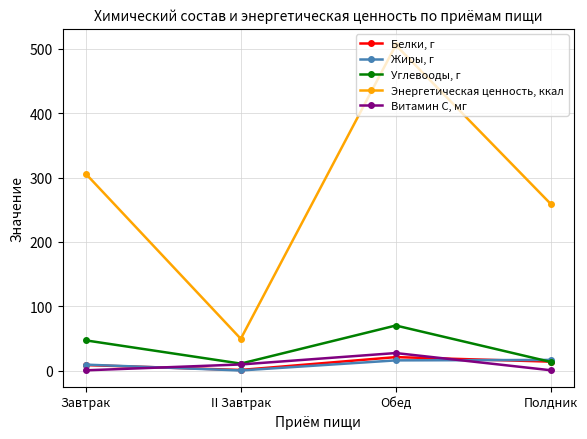

What are all the series names shown in the legend?

Белки, г, Жиры, г, Углевооды, г, Энергетическая ценность, ккал, Витамин С, мг